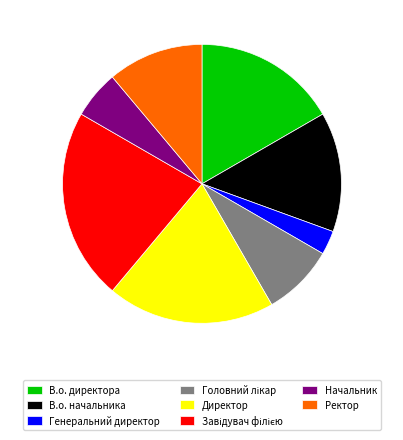

Is it true that Генеральний директор is 14% of the pie?

False